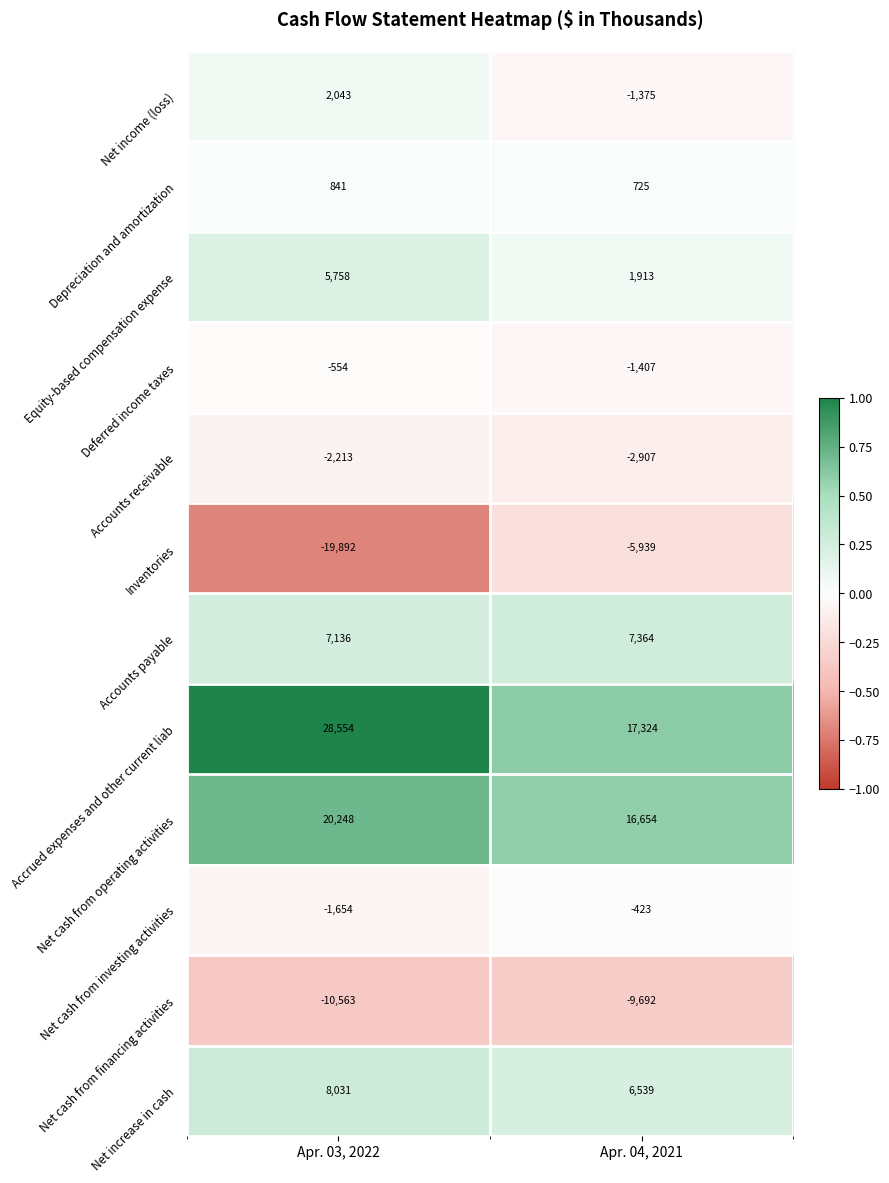

True or false: Inventories has a value of -10194 at Apr. 04, 2021.

False